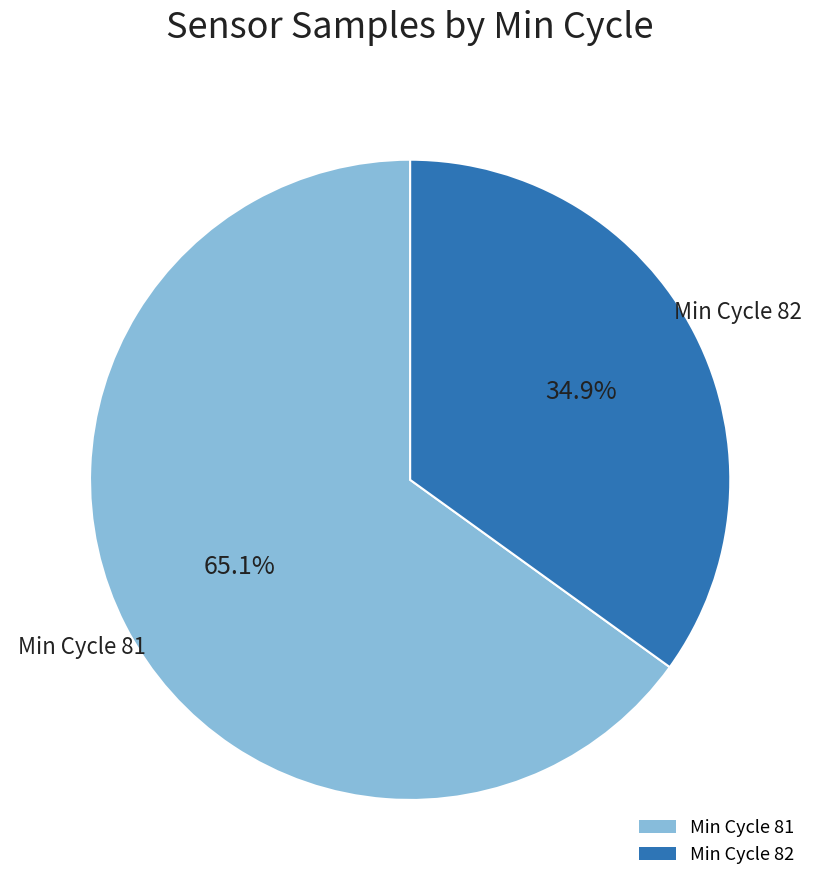

Does any single category account for the majority?

Yes